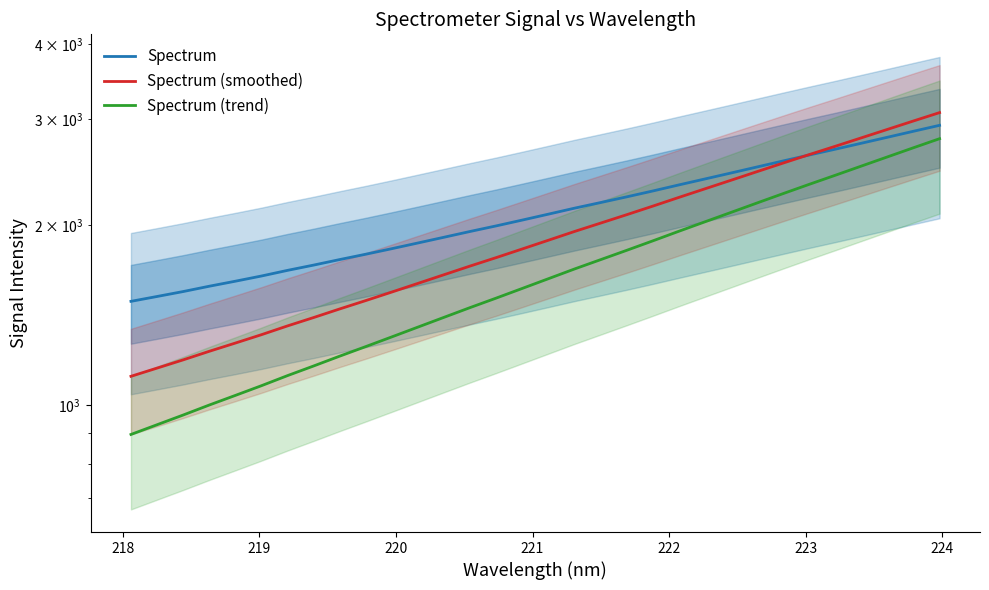

After their last crossing, which series has the higher values: Spectrum or Spectrum (smoothed)?

Spectrum (smoothed)